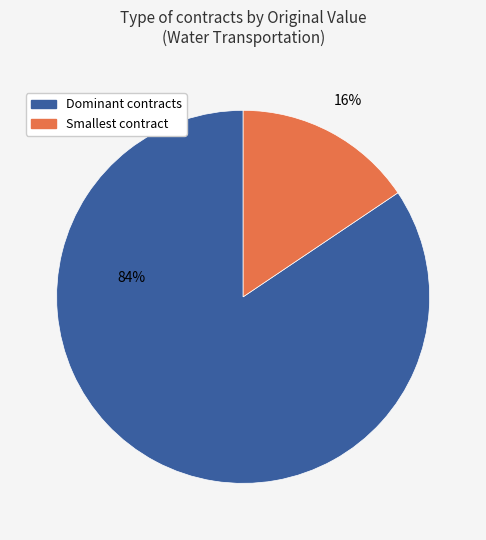

To the nearest percent, what is the average slice percentage?

50%